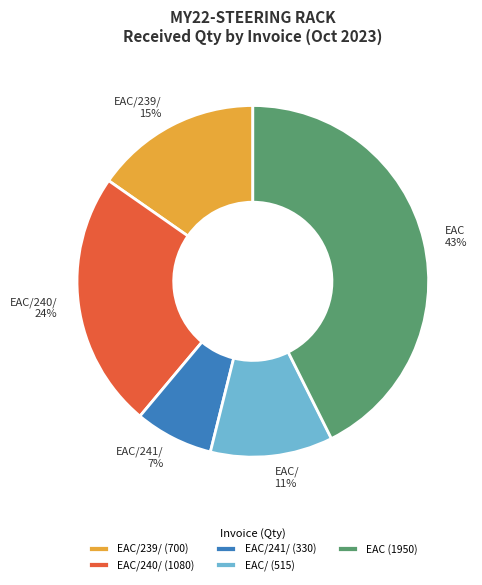

Does EAC/239/ represent more than half of the total?

No